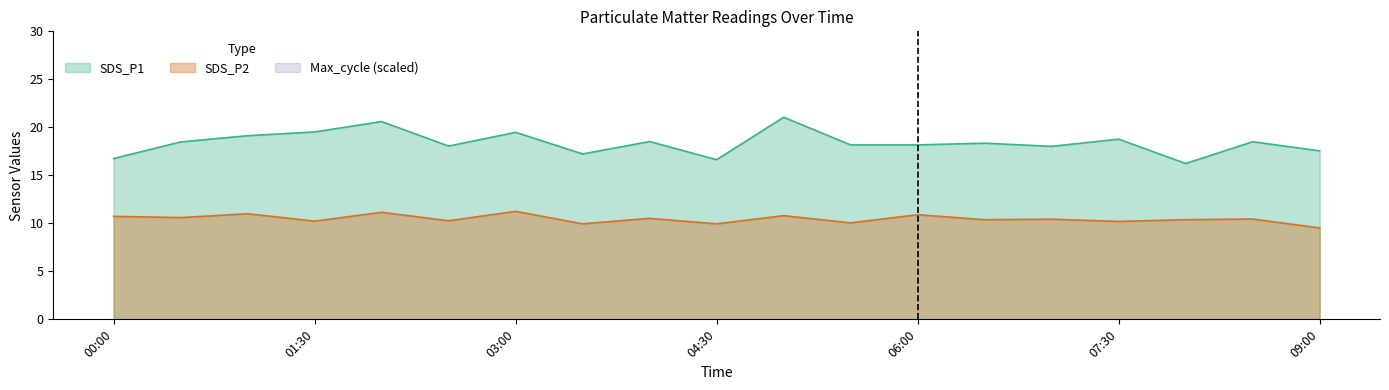

What is the lowest value of the SDS_P1 series?

16.2